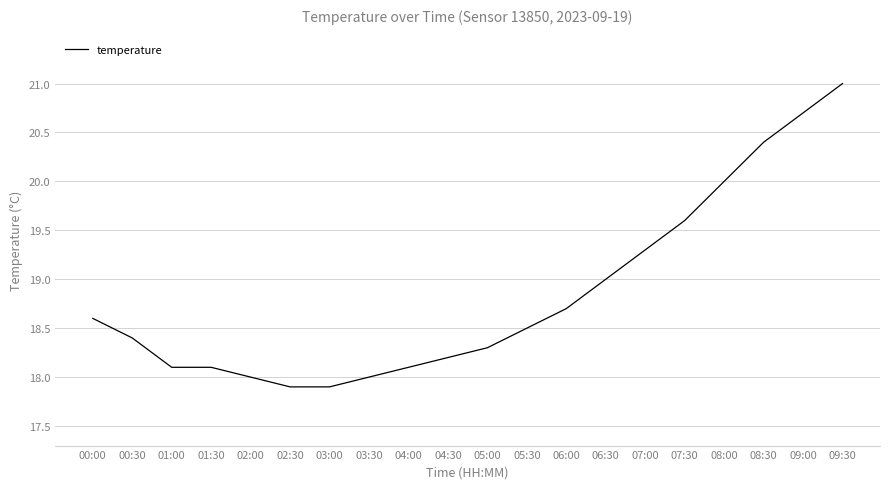

Reading right to left, what are all the values shown in this chart?

09:30=21.0	09:00=20.7	08:30=20.4	08:00=20.0	07:30=19.6	07:00=19.3	06:30=19.0	06:00=18.7	05:30=18.5	05:00=18.3	04:30=18.2	04:00=18.1	03:30=18.0	03:00=17.9	02:30=17.9	02:00=18.0	01:30=18.1	01:00=18.1	00:30=18.4	00:00=18.6